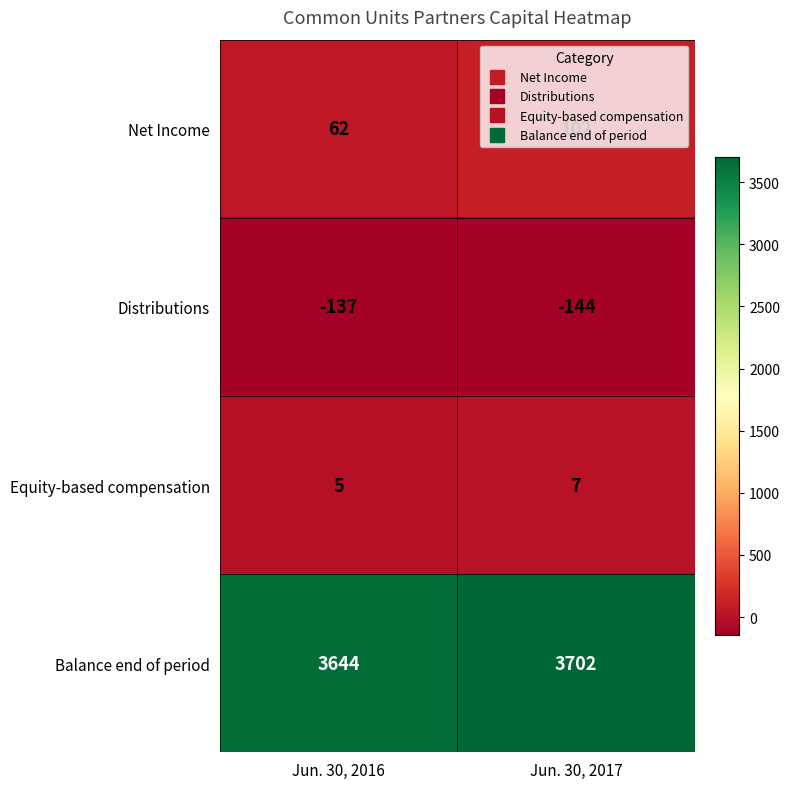

At which label is Equity-based compensation closest to 6?

Jun. 30, 2016